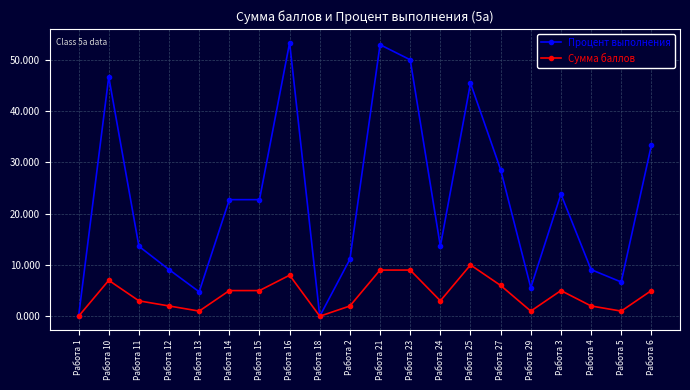

Does the chart display data point markers on the line(s)?

Yes